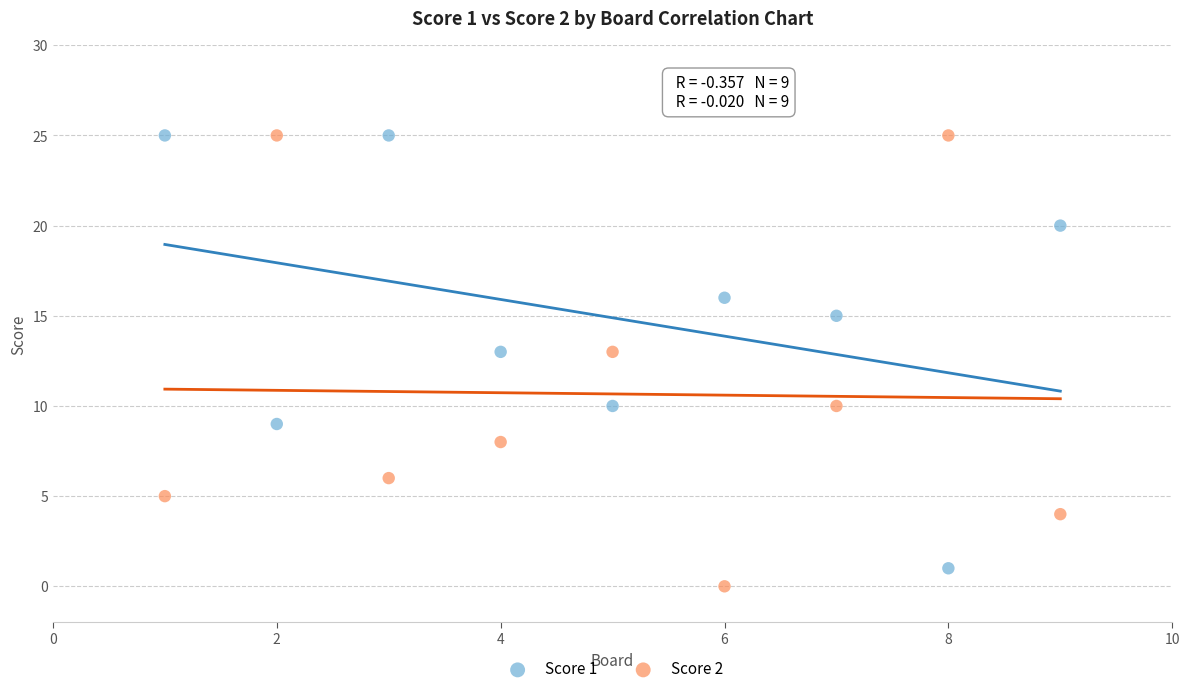

Which series reaches the minimum Y coordinate?

Score 2